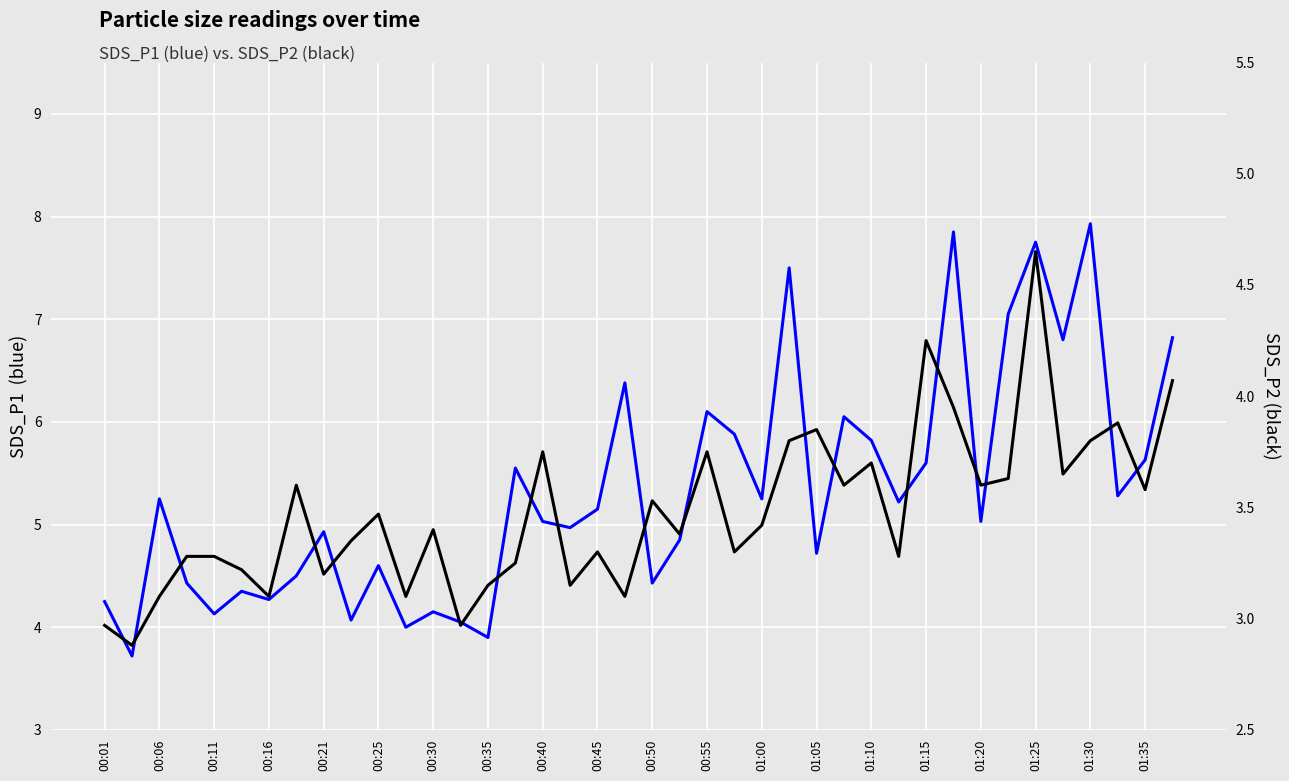

True or false: SDS_P1 and SDS_P2 intersect in this chart.

False